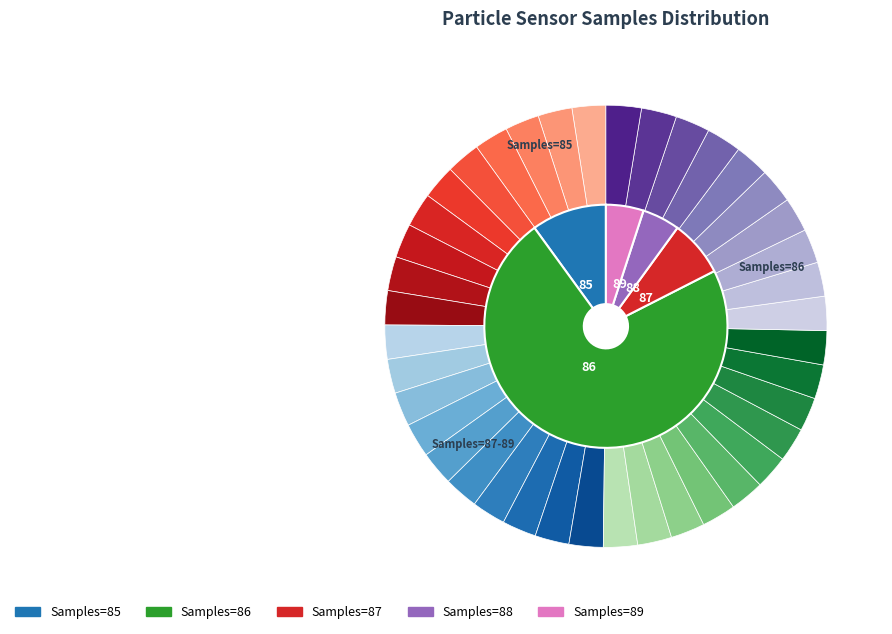

True or false: 21094 accounts for 14% of the total.

False